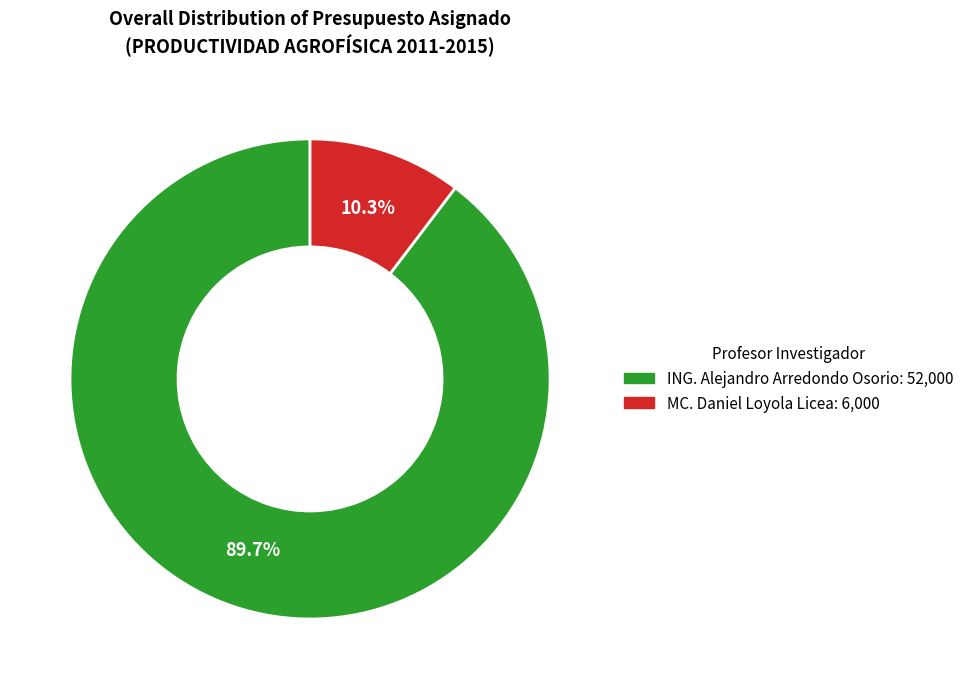

To the nearest percent, what is the difference between the largest and smallest slice percentages?

79%